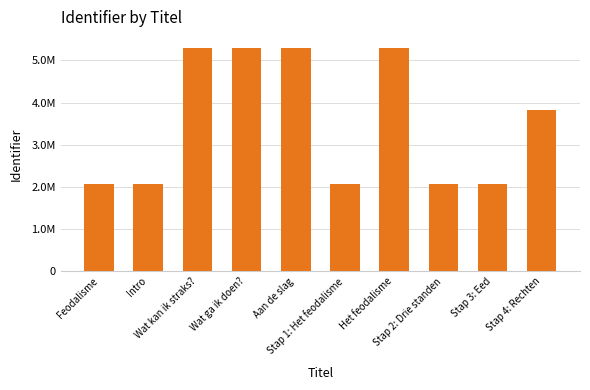

The chart shows a value of 6886585 at Wat ga ik doen?. True or false?

False